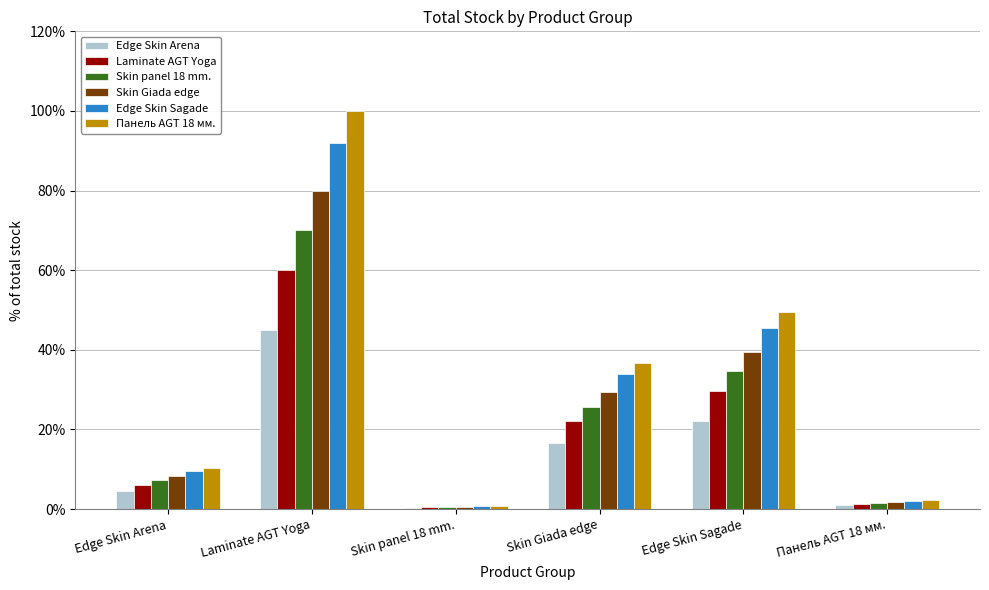

Reading left to right, extract all data points from this chart.

Edge Skin Arena: Edge Skin Arena=4.6	Laminate AGT Yoga=45.0	Skin panel 18 mm.=0.3	Skin Giada edge=16.6	Edge Skin Sagade=22.2	Панель AGT 18 мм.=1.0
Laminate AGT Yoga: Edge Skin Arena=6.2	Laminate AGT Yoga=60.0	Skin panel 18 mm.=0.4	Skin Giada edge=22.1	Edge Skin Sagade=29.6	Панель AGT 18 мм.=1.4
Skin panel 18 mm.: Edge Skin Arena=7.2	Laminate AGT Yoga=70.0	Skin panel 18 mm.=0.5	Skin Giada edge=25.7	Edge Skin Sagade=34.6	Панель AGT 18 мм.=1.6
Skin Giada edge: Edge Skin Arena=8.2	Laminate AGT Yoga=80.0	Skin panel 18 mm.=0.6	Skin Giada edge=29.4	Edge Skin Sagade=39.5	Панель AGT 18 мм.=1.9
Edge Skin Sagade: Edge Skin Arena=9.5	Laminate AGT Yoga=92.0	Skin panel 18 mm.=0.7	Skin Giada edge=33.8	Edge Skin Sagade=45.4	Панель AGT 18 мм.=2.1
Панель AGT 18 мм.: Edge Skin Arena=10.3	Laminate AGT Yoga=100.0	Skin panel 18 mm.=0.7	Skin Giada edge=36.8	Edge Skin Sagade=49.4	Панель AGT 18 мм.=2.3